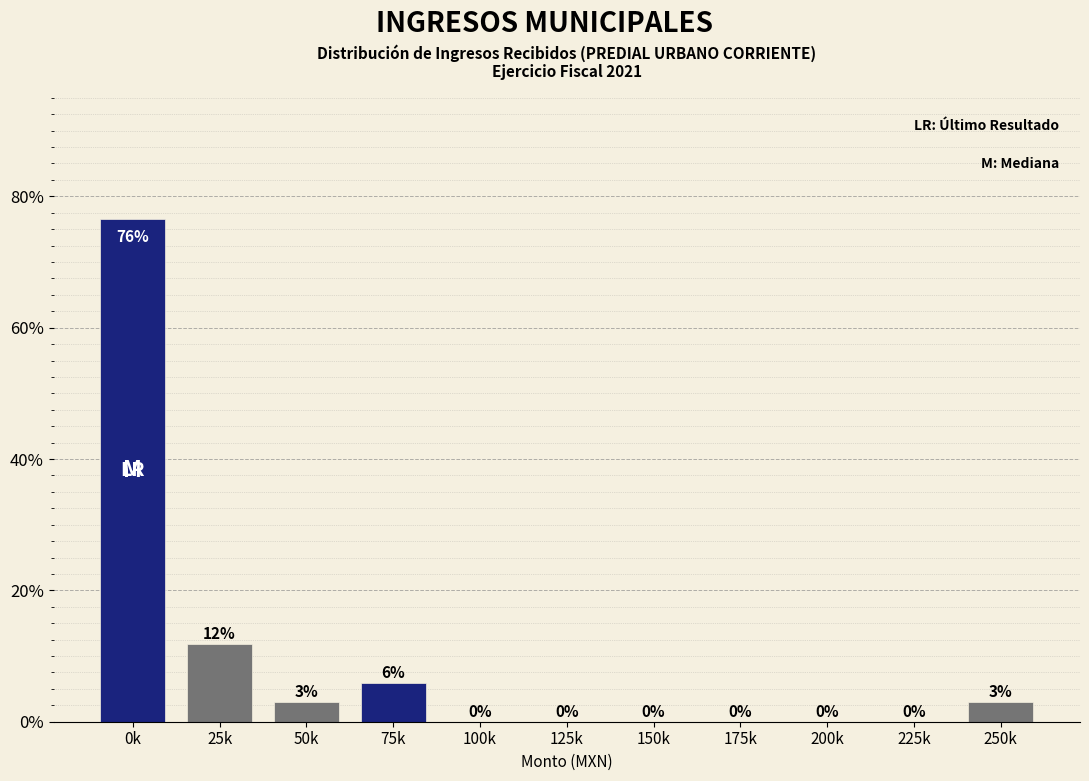

What is the sum of all values?

100.0